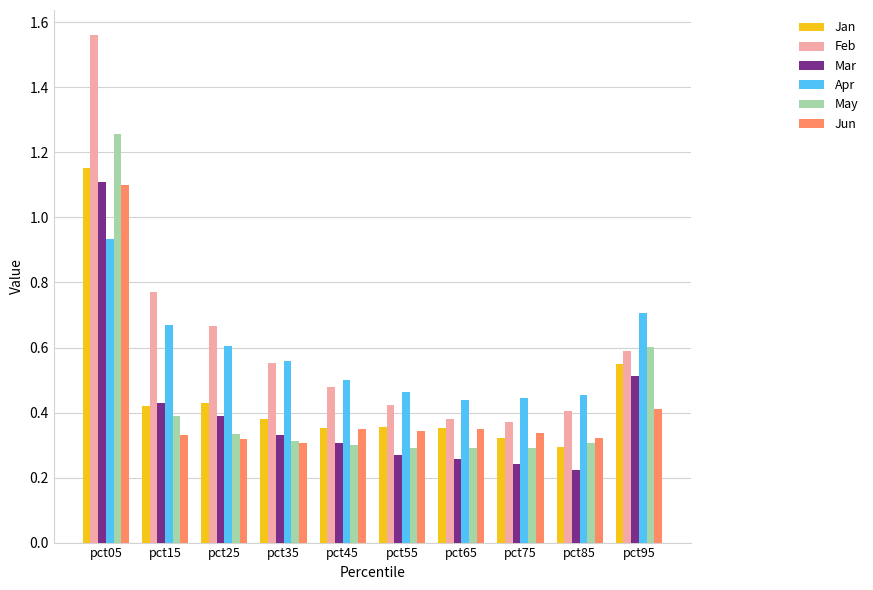

How many bars are there in each group?

6